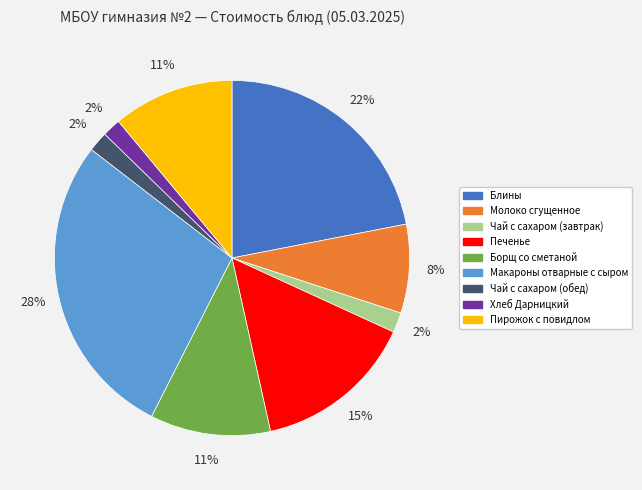

Combined, do Молоко сгущенное and Макароны отварные с сыром account for over 50%?

No